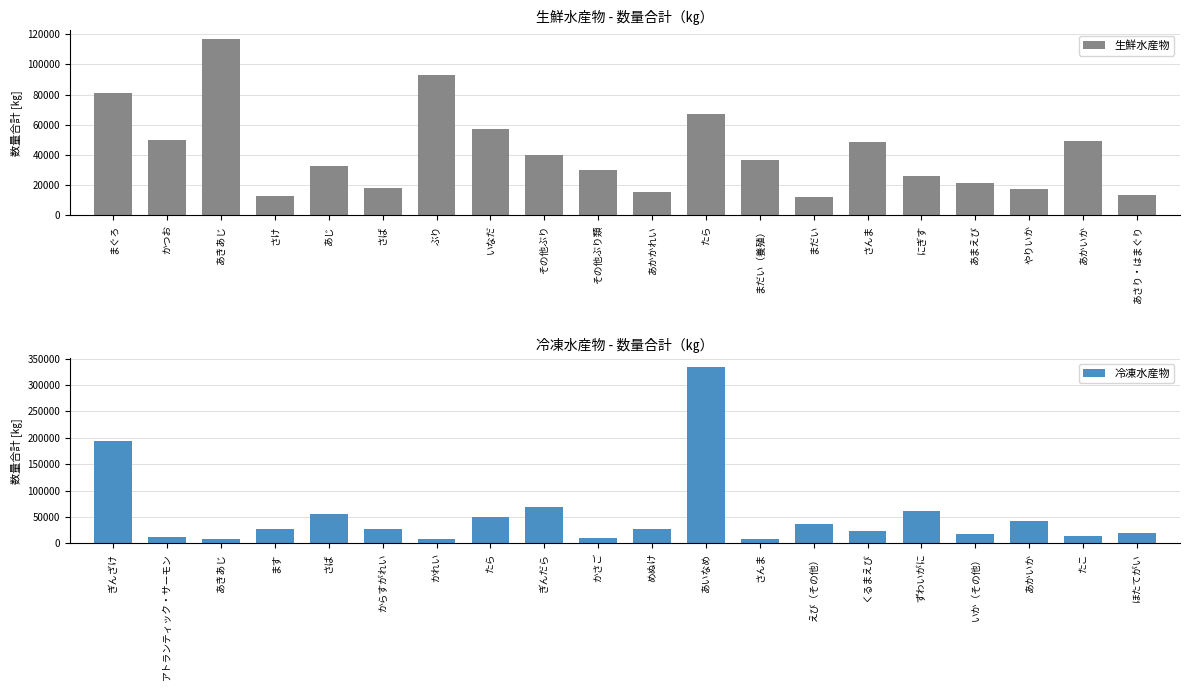

What is the smallest value displayed?

7960